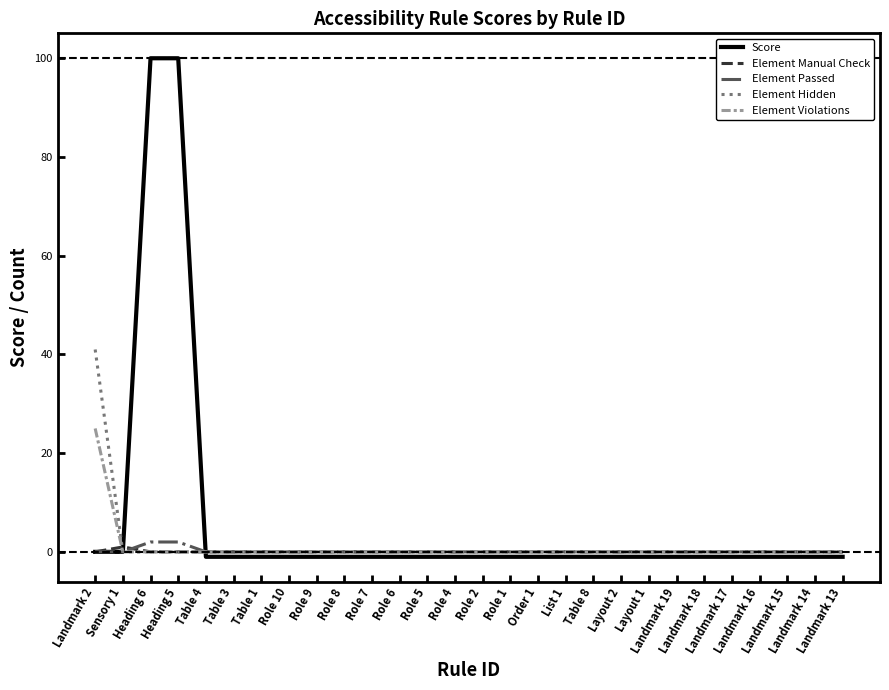

At which category does Element Manual Check reach its first local peak?

Sensory 1